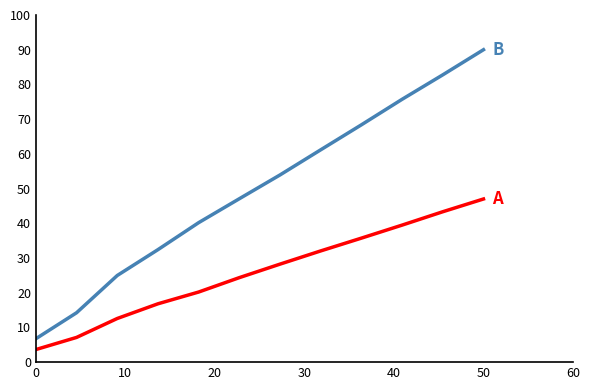

What is the maximum value shown in the chart?

90.0